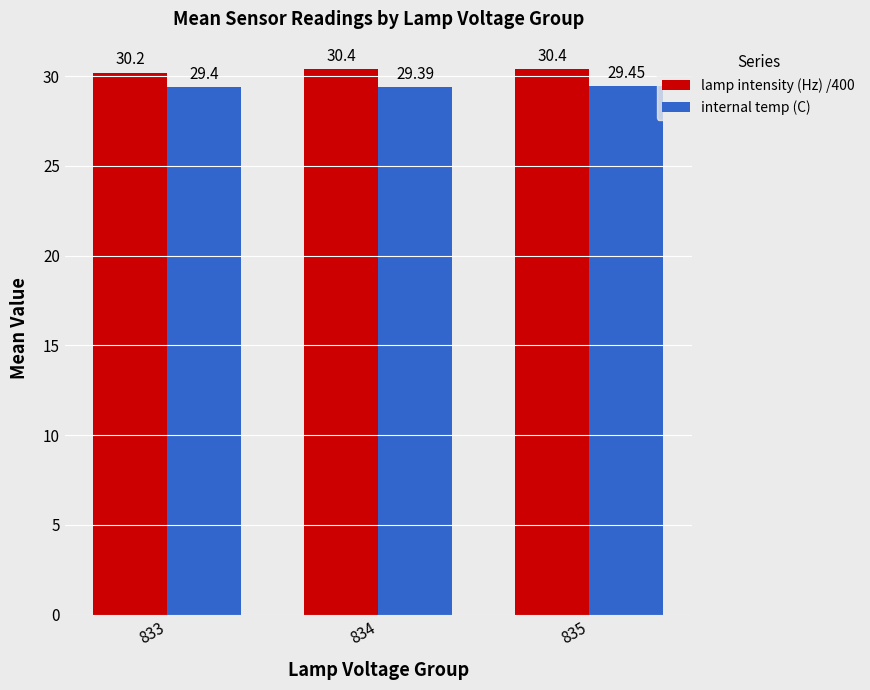

Which series changed the most between 833 and 835?

lamp intensity (Hz) /400